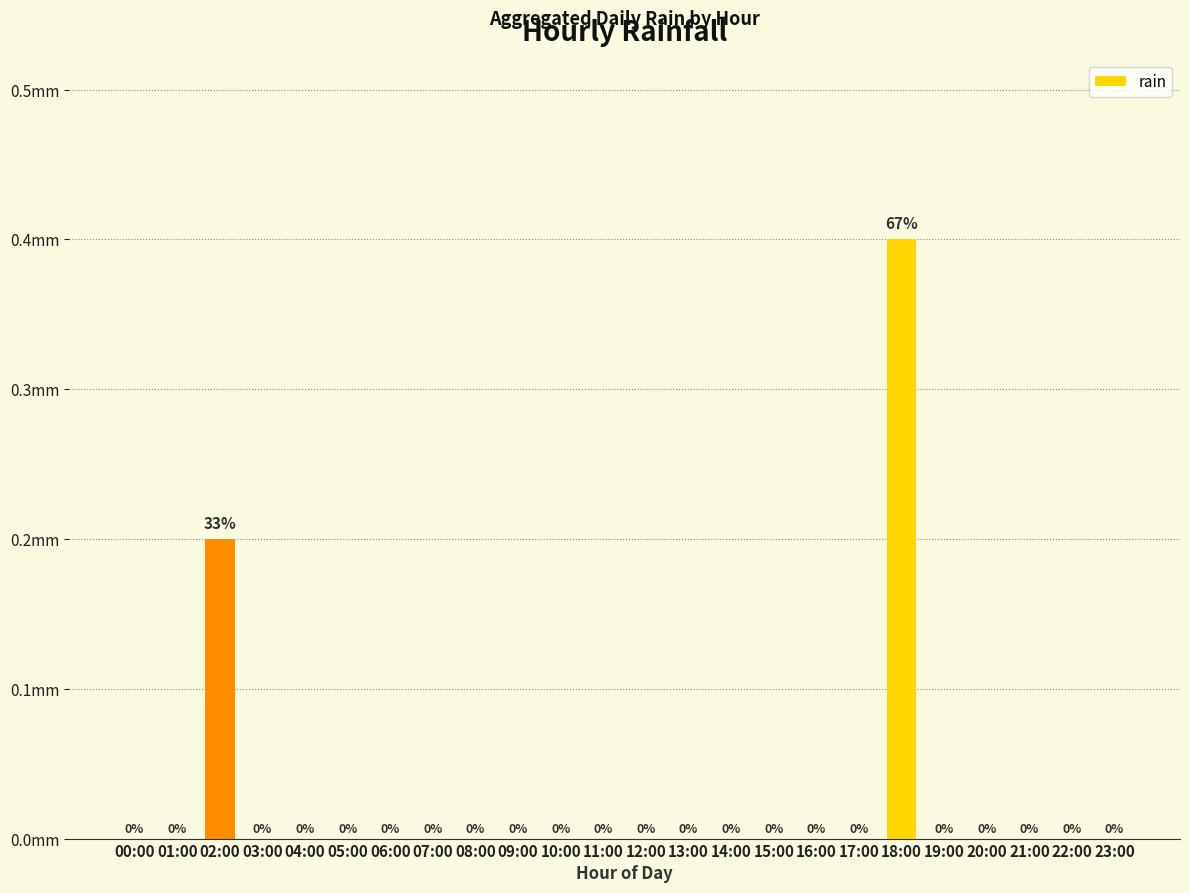

List the labels in order of value, largest first.

18:00, 02:00, 00:00, 01:00, 03:00, 04:00, 05:00, 06:00, 07:00, 08:00, 09:00, 10:00, 11:00, 12:00, 13:00, 14:00, 15:00, 16:00, 17:00, 19:00, 20:00, 21:00, 22:00, 23:00